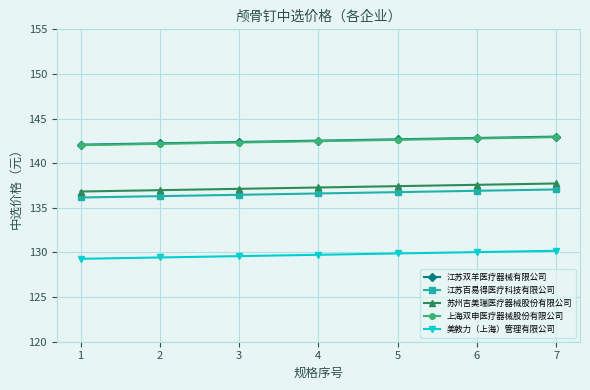

What is the sum of all 苏州吉美瑞医疗器械股份有限公司 values?

961.0